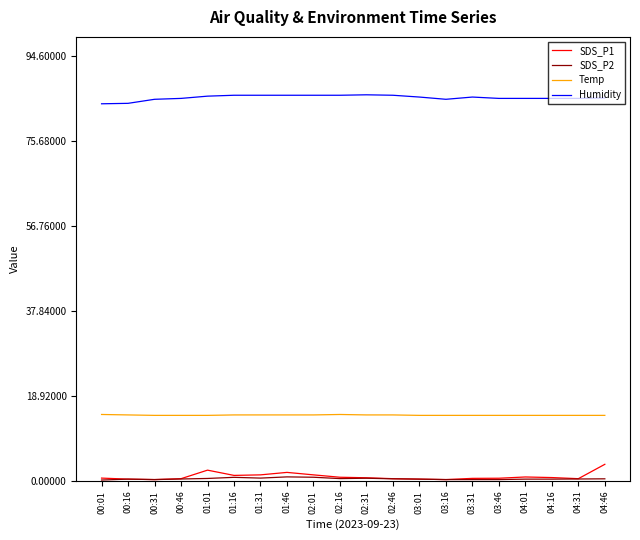

Which series has the largest total across all categories?

Humidity